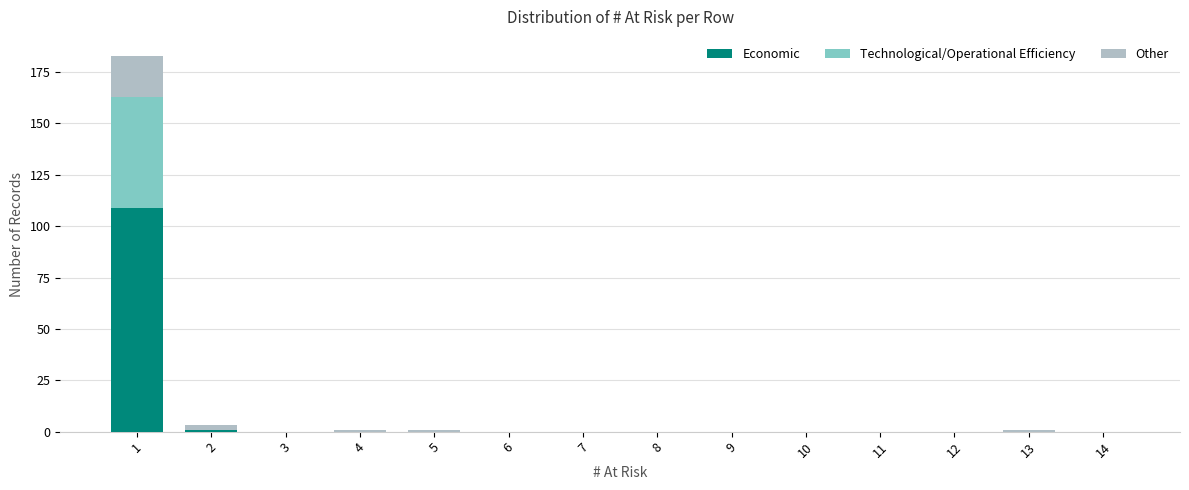

What is the highest value of the Economic series?

109